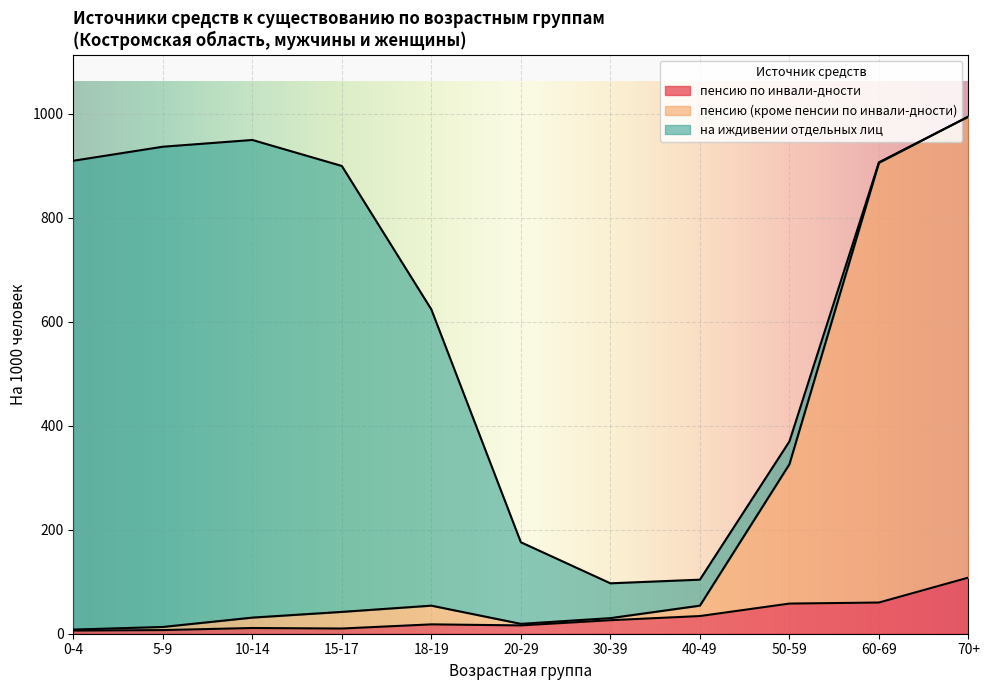

What are all the series names shown in the legend?

пенсию по инвали-дности, пенсию (кроме пенсии по инвали-дности), на иждивении отдельных лиц